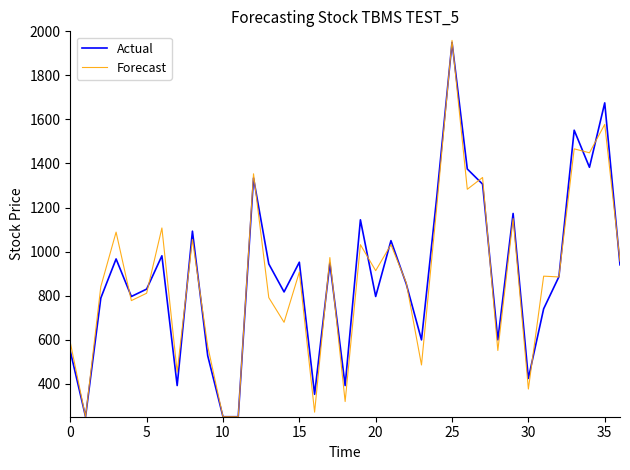

Which series has the largest range (max minus min)?

Forecast